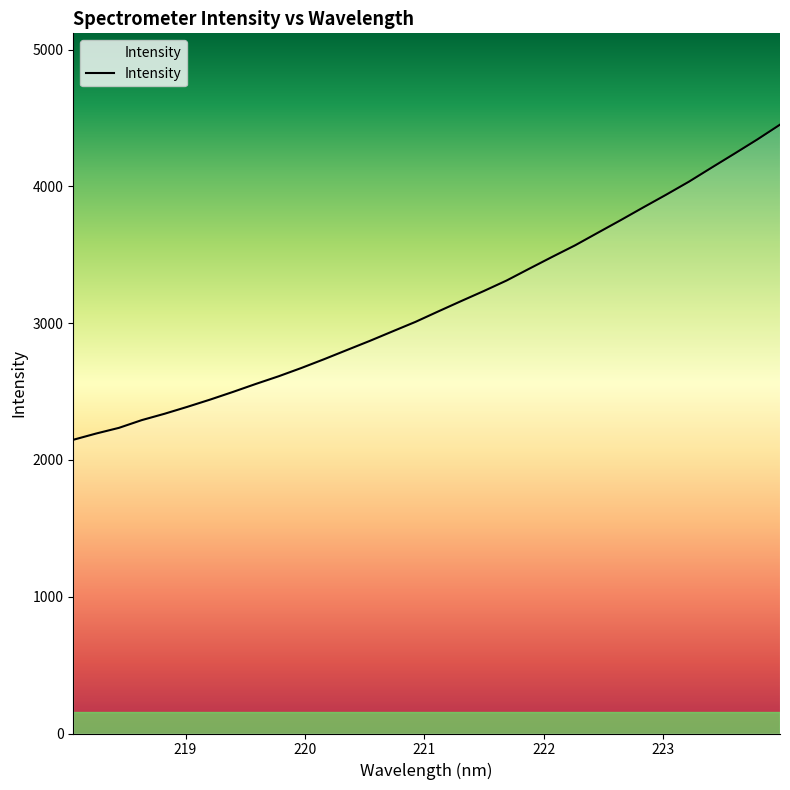

Does the chart display data point markers on the line(s)?

No